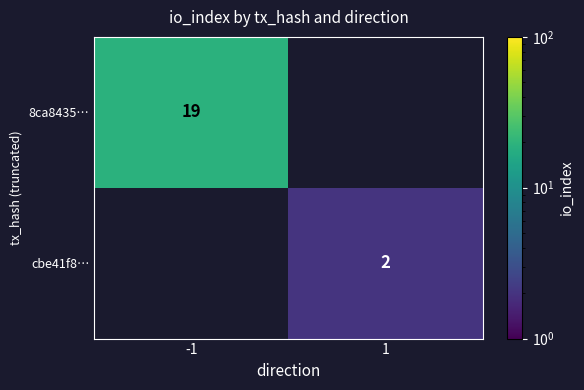

The 8ca8435… series shows 19 at -1. True or false?

True